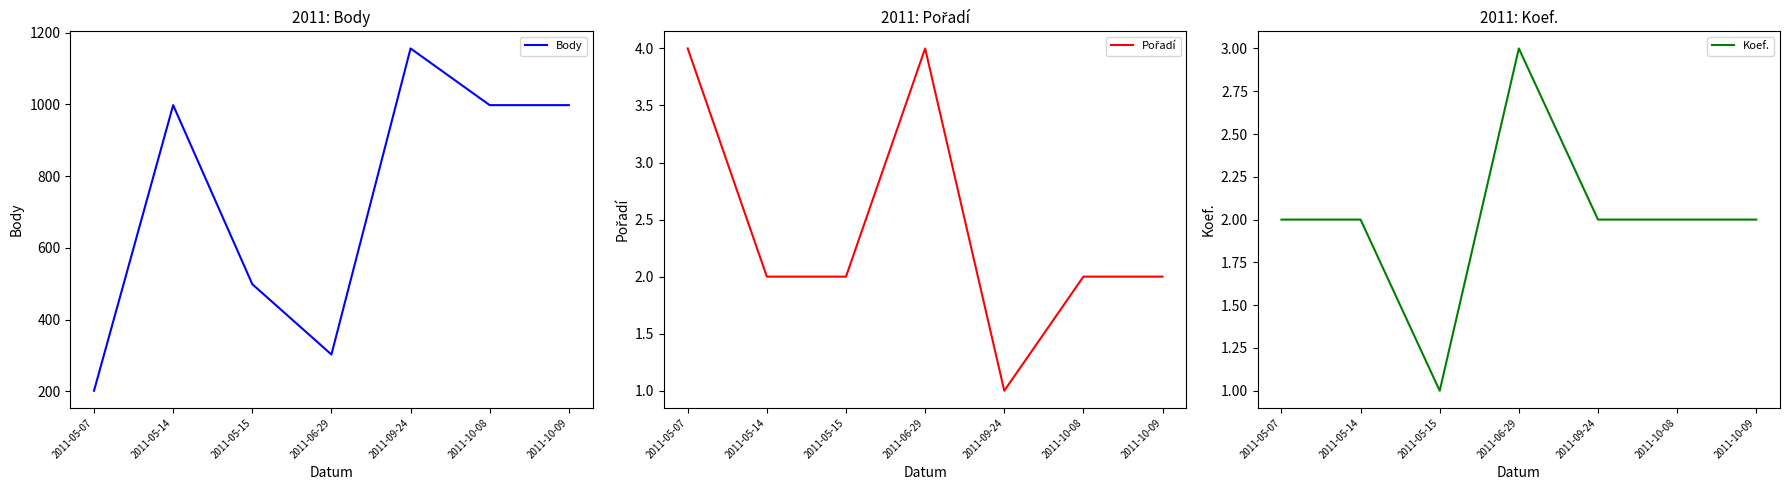

What is the maximum value shown in the chart?

1156